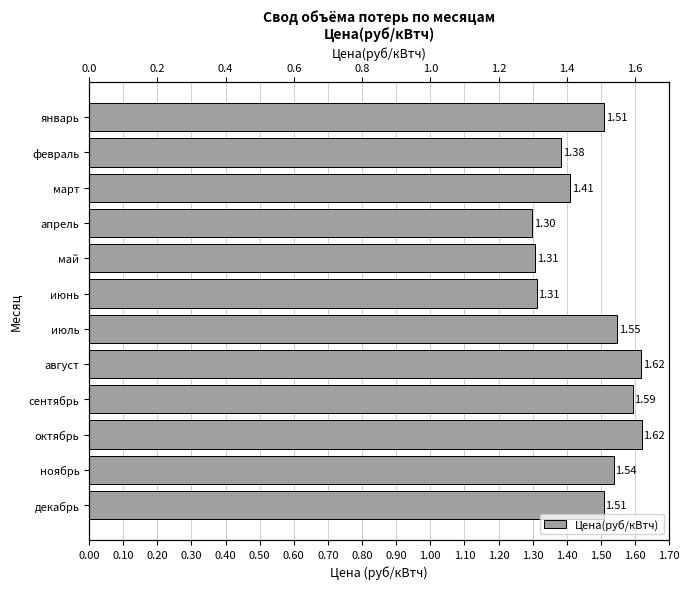

Does the chart contain any negative values?

No